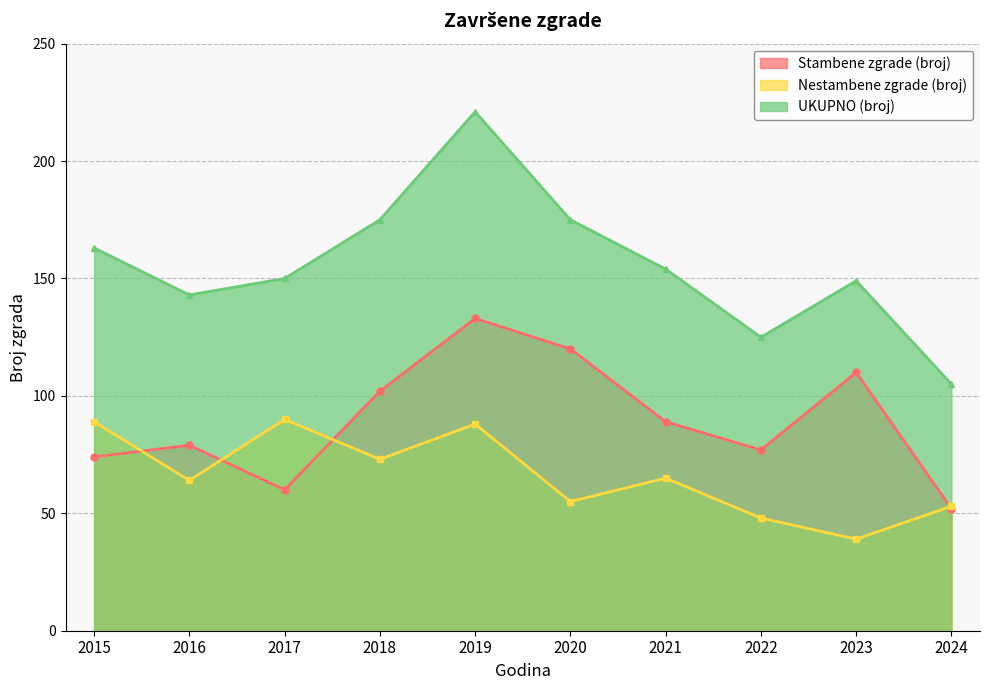

True or false: UKUPNO (broj) and Nestambene zgrade (broj) intersect in this chart.

False